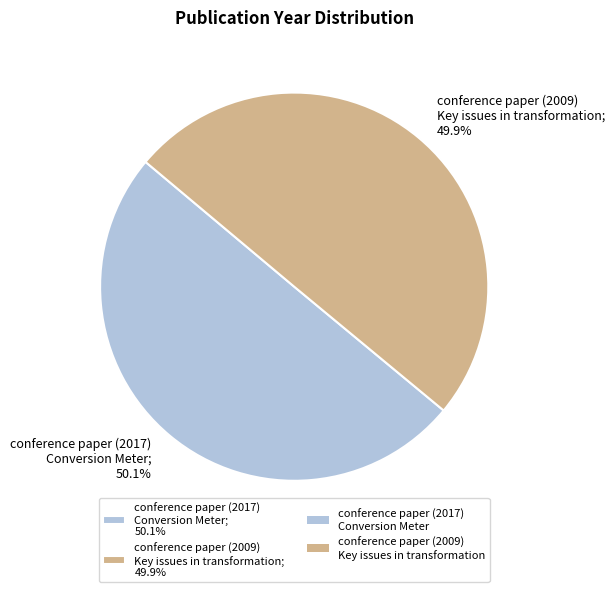

What is the total percentage of conference paper (2009) Key issues in transformation; 49.9% and conference paper (2017) Conversion Meter; 50.1%?

100.0%